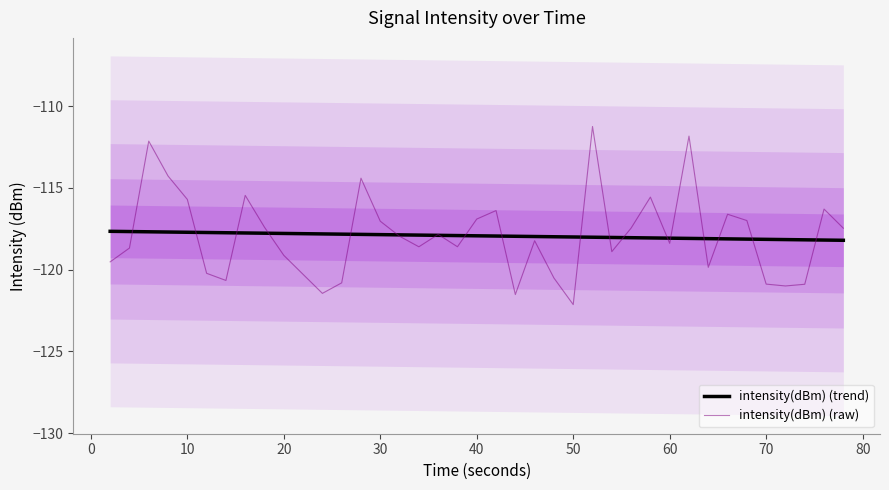

True or false: intensity(dBm) (trend) has more than 1 points higher than both neighbors.

False